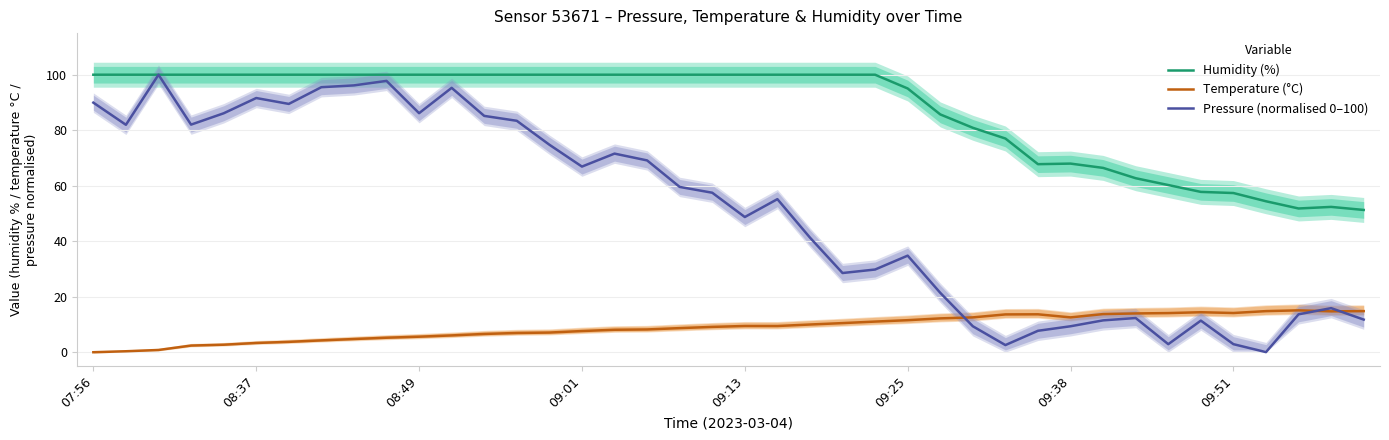

Is it true that Pressure (normalised 0–100) equals 89.9 at 07:56?

True